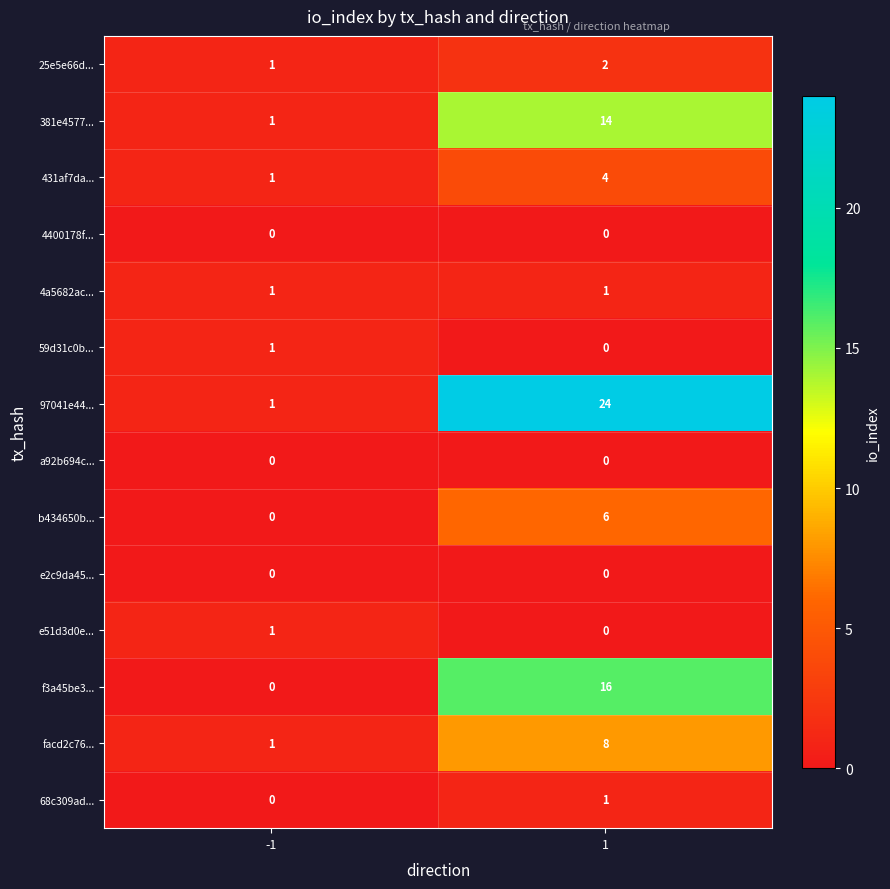

What is the average value of the 381e4577... series?

8